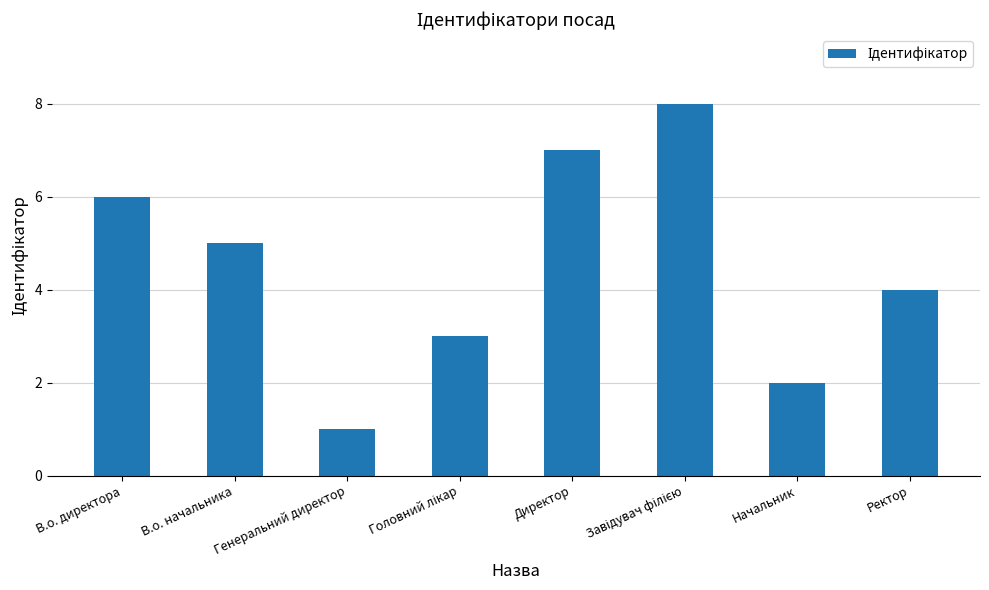

What value does the data have at В.о. начальника?

5